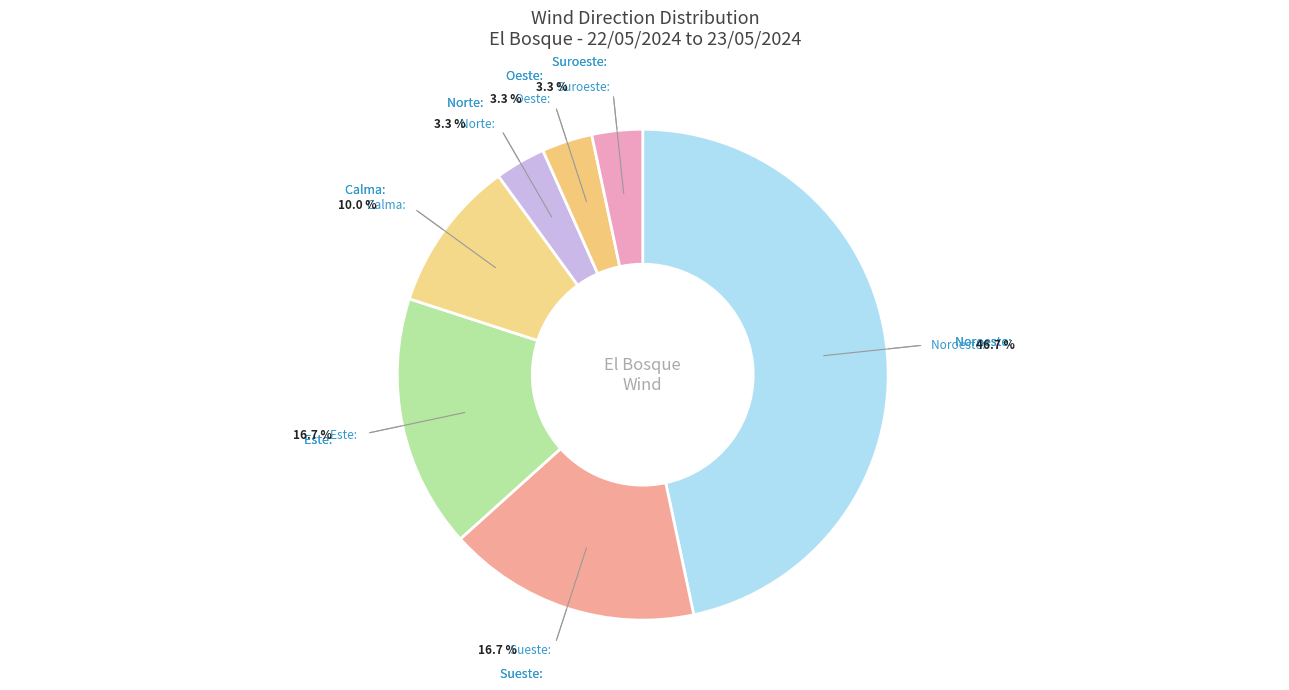

Is there a majority slice in this chart?

No